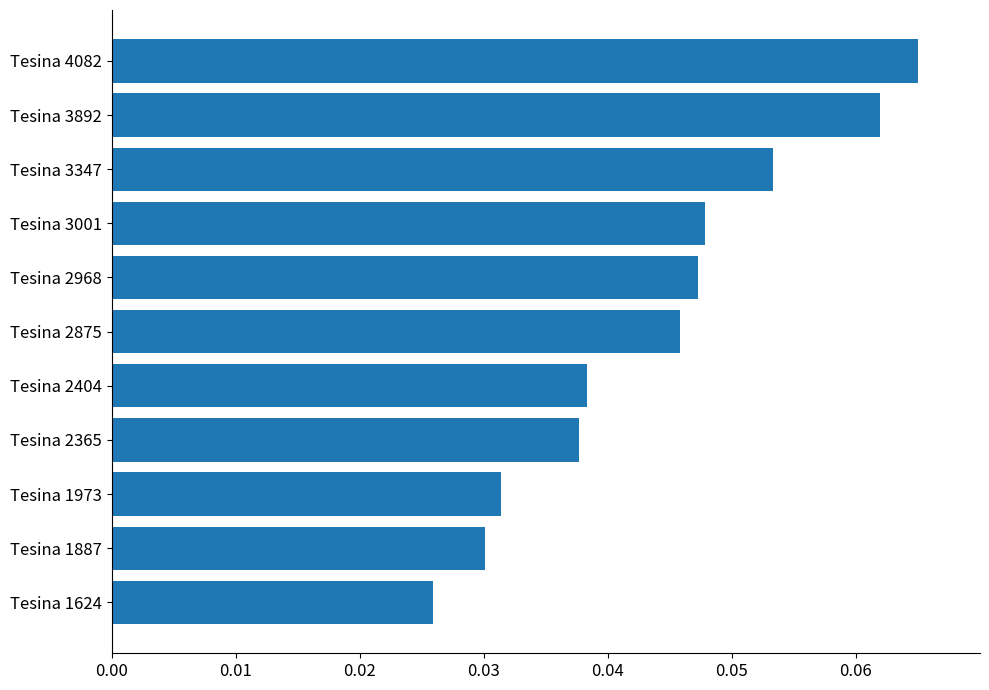

How many bars are there in total?

11